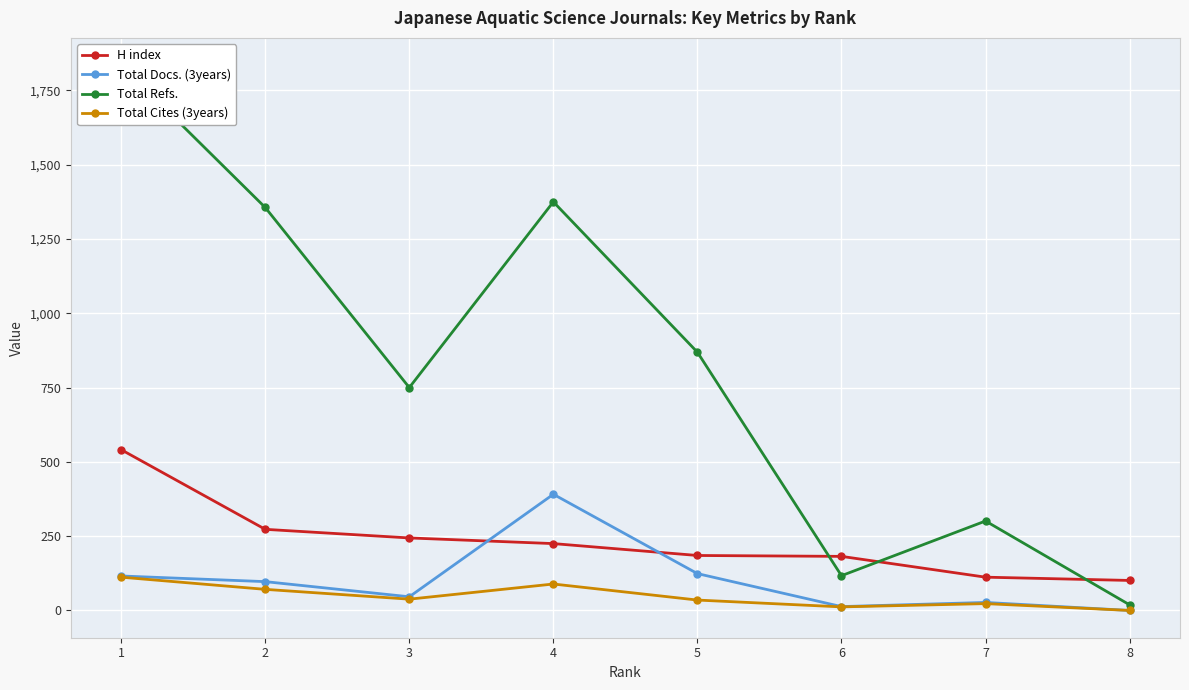

What is the maximum value for Total Cites (3years)?

112